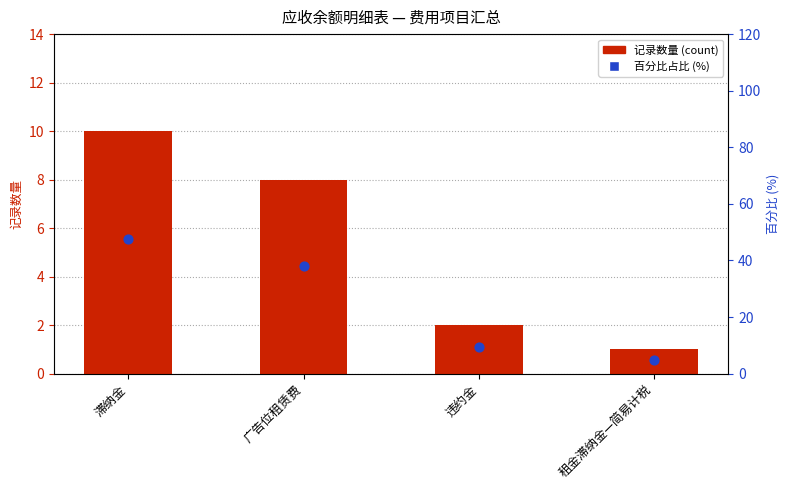

What are all the series names shown in the legend?

记录数量 (count), 百分比占比 (%) 